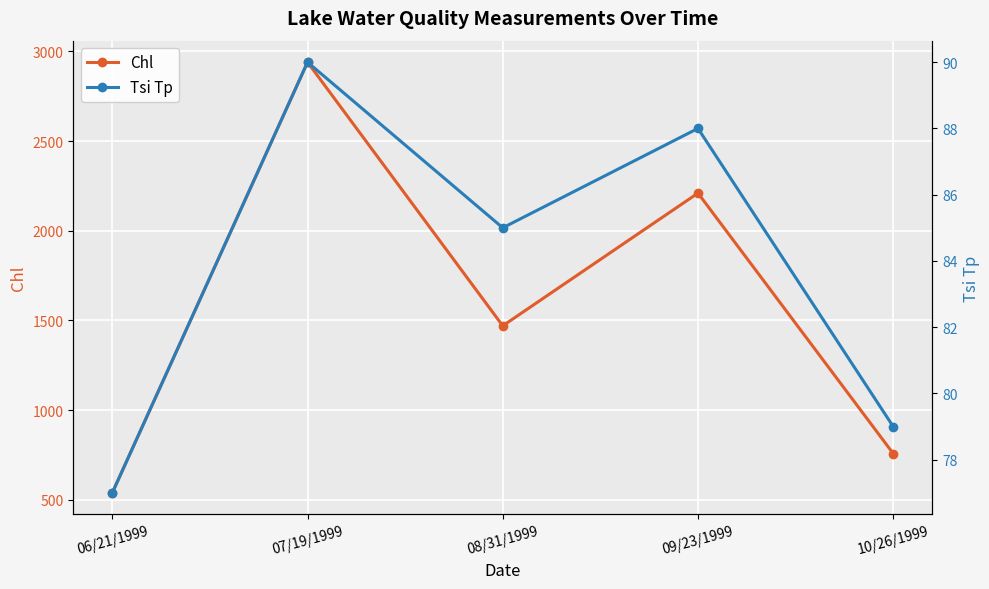

Which category has the highest value across all series?

07/19/1999